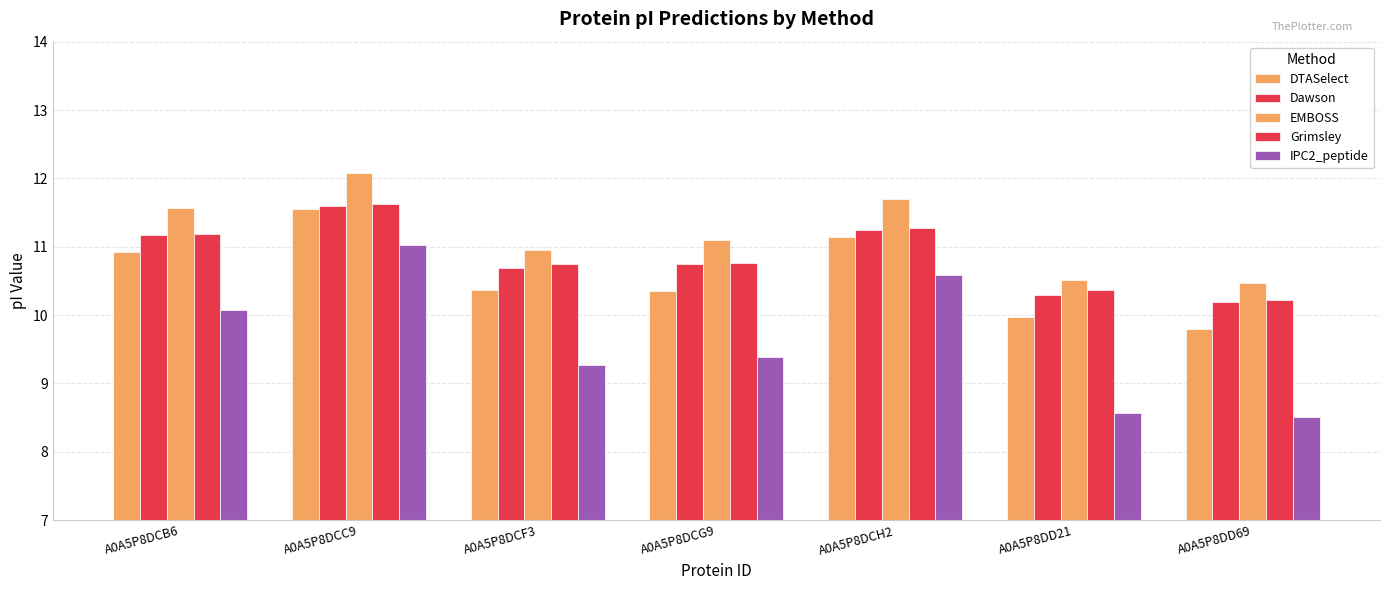

True or false: EMBOSS has a value of 18.6 at A0A5P8DCH2.

False